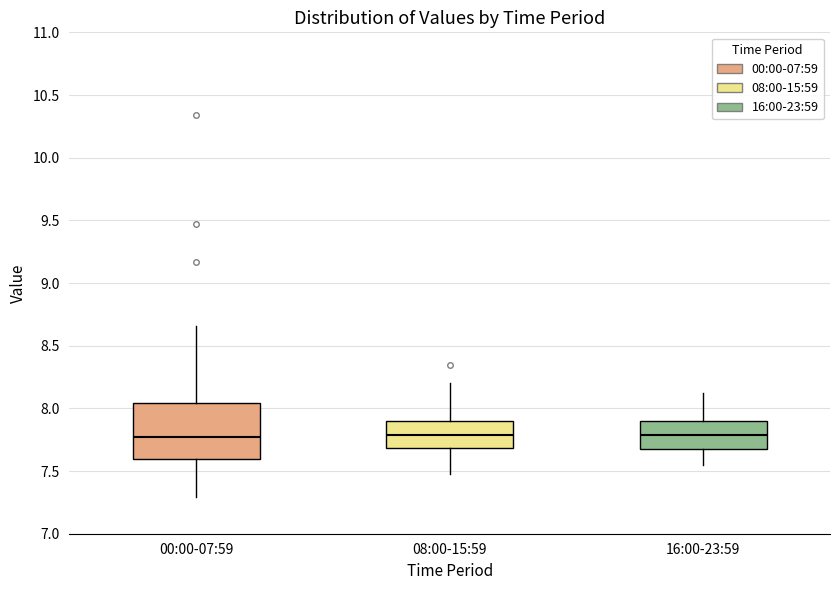

Reading left to right, transcribe this box plot: for each box, give where its median line is, the range the box spans, and where its two whiskers end, as read against the y-axis. The values are not printed on the chart, so give them approximately, as read against the axis.

00:00-07:59: median 7.75, box 7.60 to 8.05, whiskers 7.30 to 8.65
08:00-15:59: median 7.80, box 7.70 to 7.90, whiskers 7.50 to 8.20
16:00-23:59: median 7.80, box 7.70 to 7.90, whiskers 7.55 to 8.10